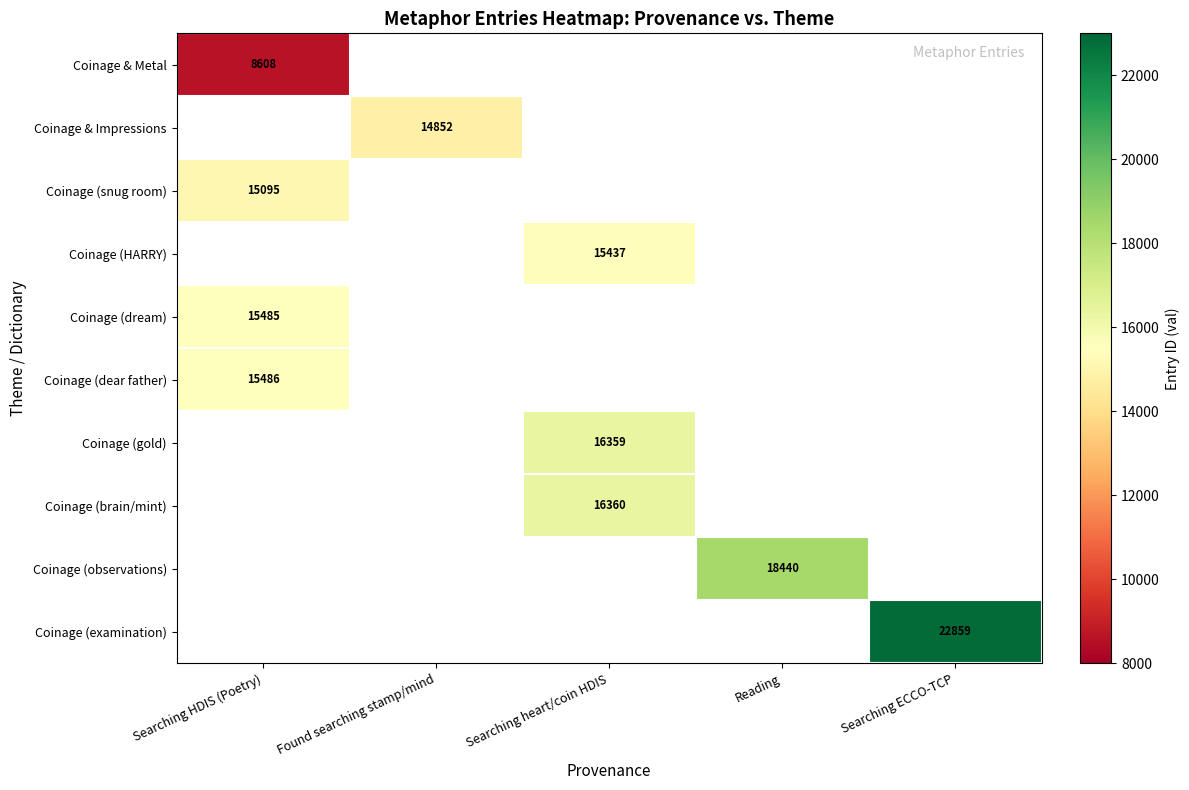

At how many categories does at least one series exceed 5443?

5